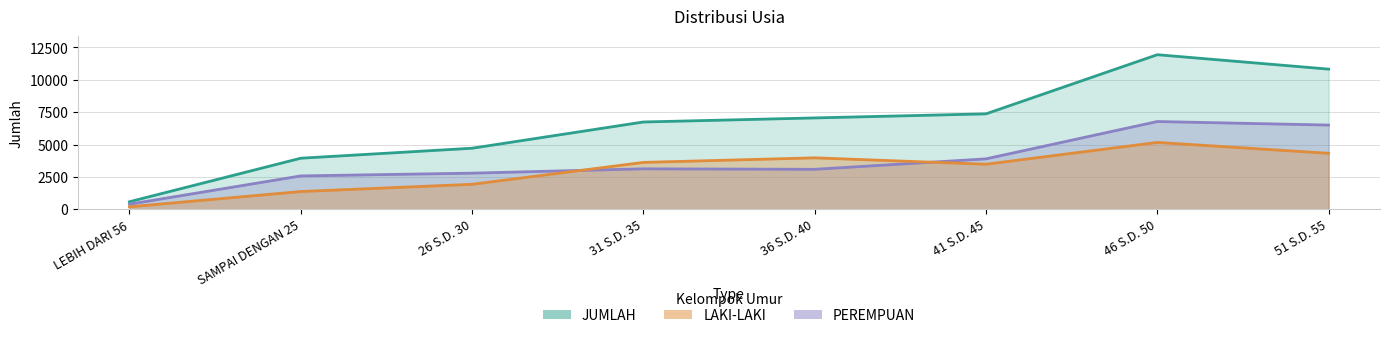

What is the sum of the JUMLAH values at 46 S.D. 50 and 51 S.D. 55?

22772